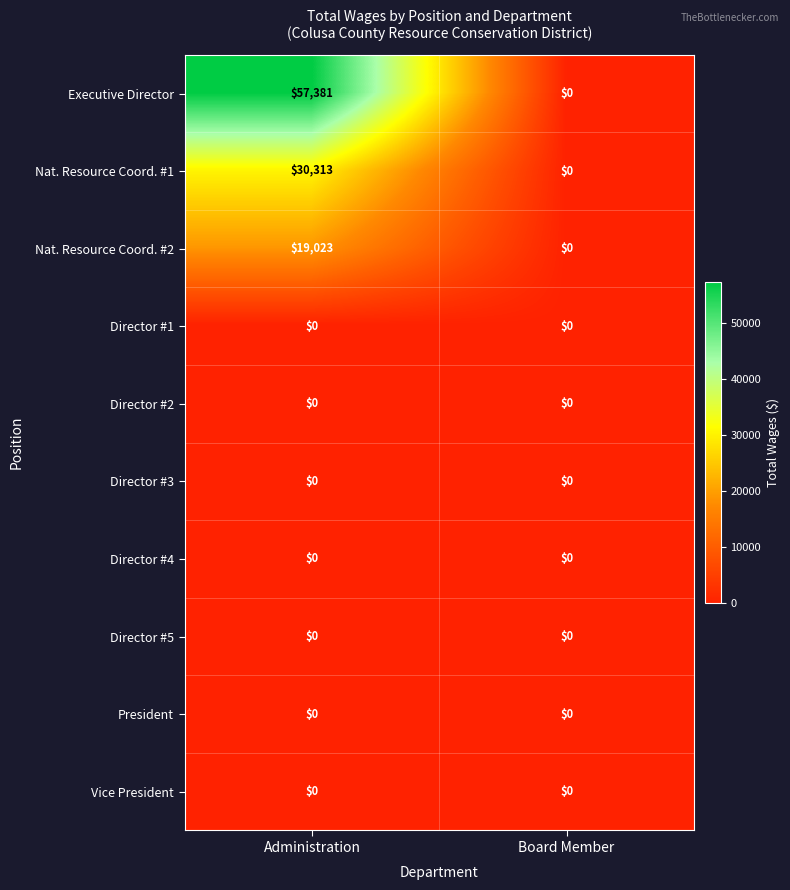

What is the sum of all Nat. Resource Coord. #1 values?

30313